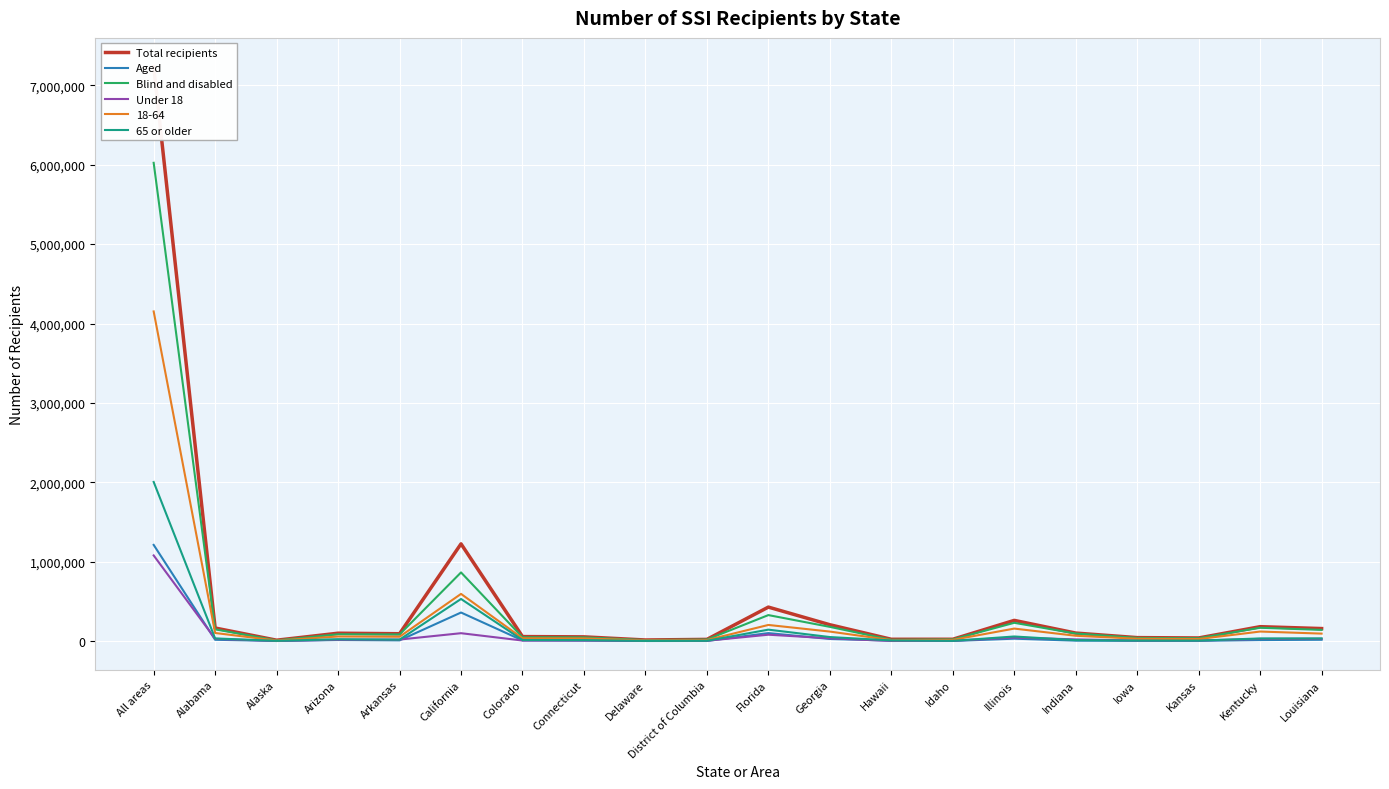

True or false: Aged and Total recipients intersect in this chart.

False